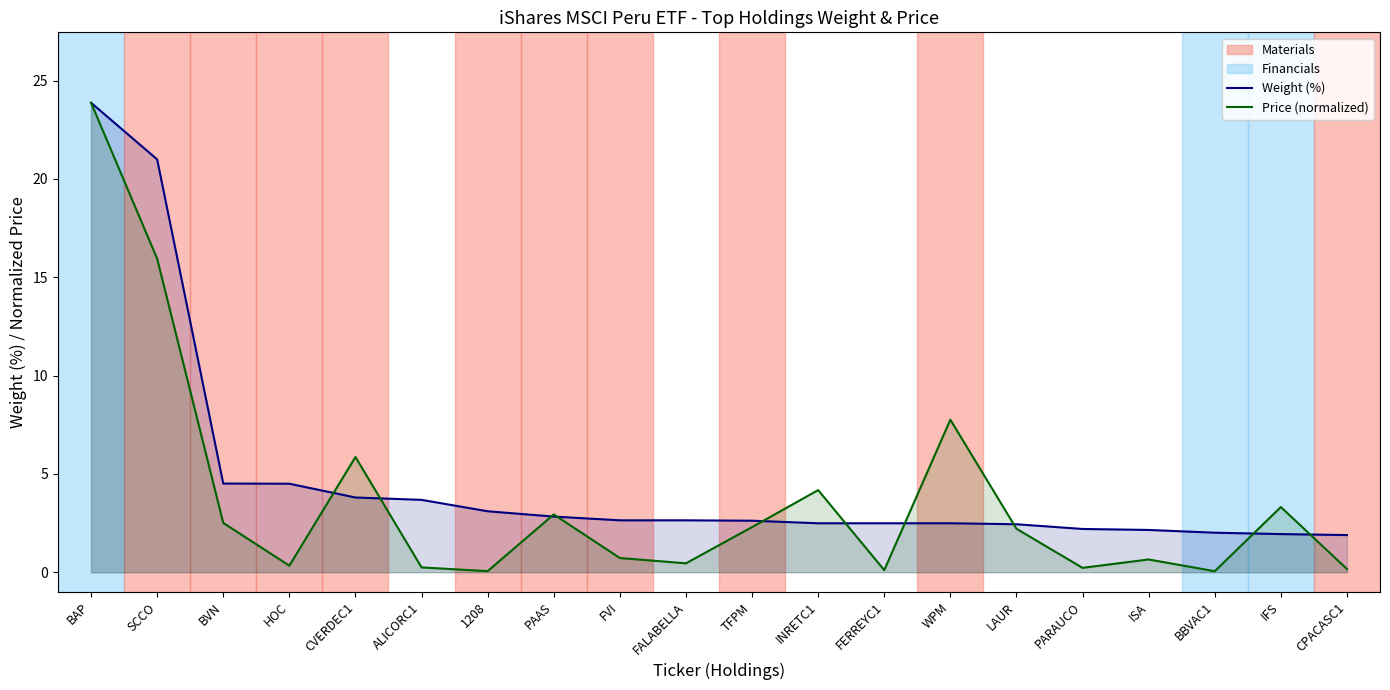

What is the smallest value displayed?

0.1